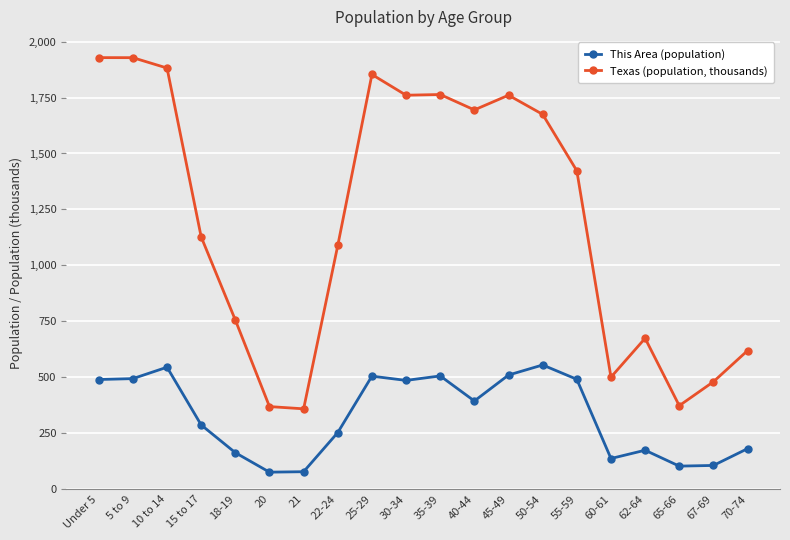

At how many categories does at least one series exceed 912?

12